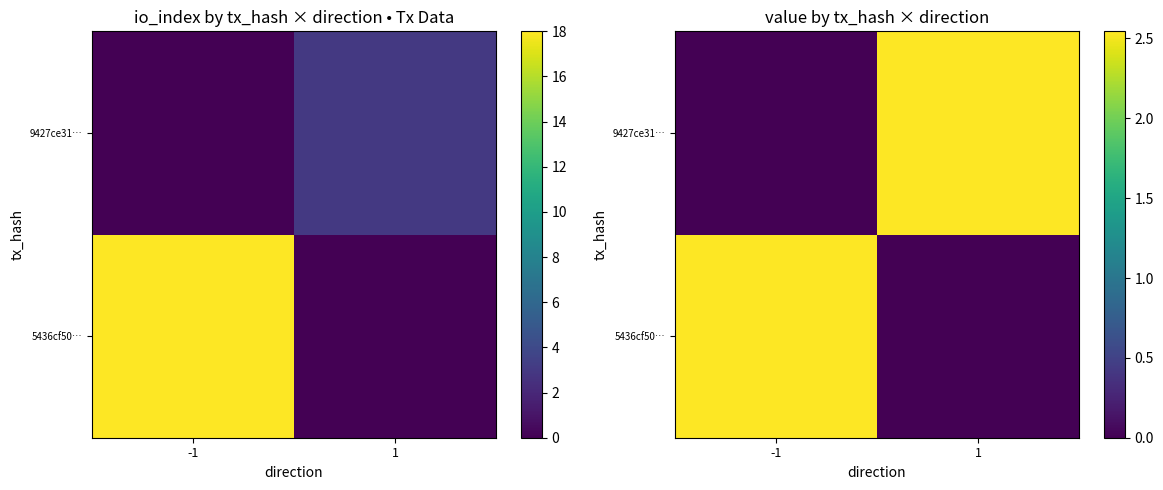

What is the average value of the 5436cf50… series?

1.3